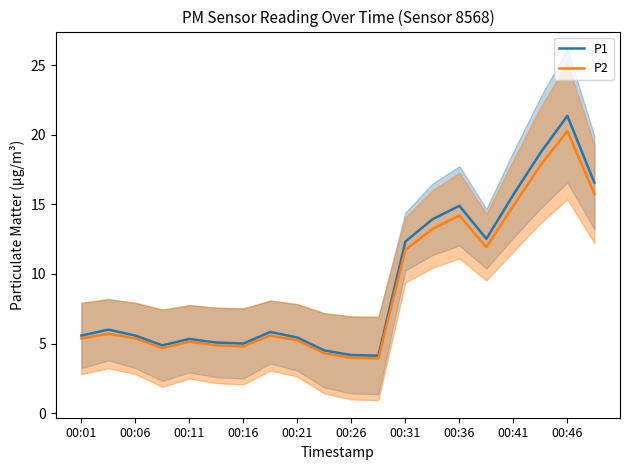

What is the sum of all P2 values?

178.7